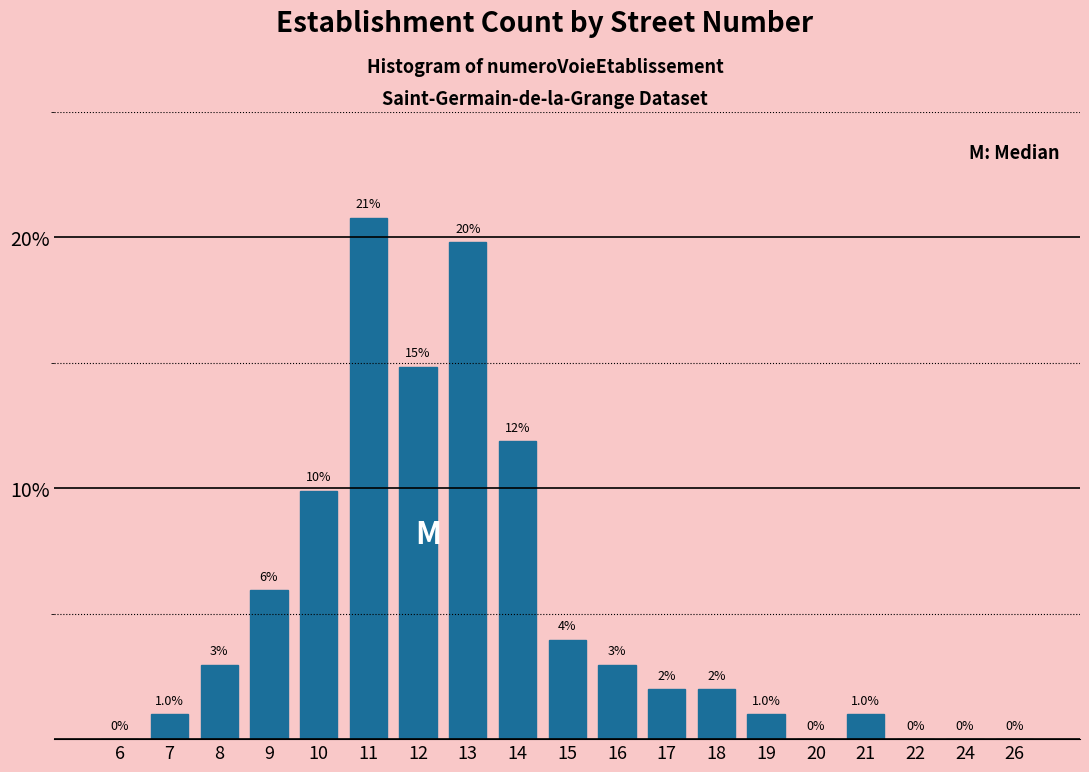

What is the sum of the values at 19 and 17?

3.0